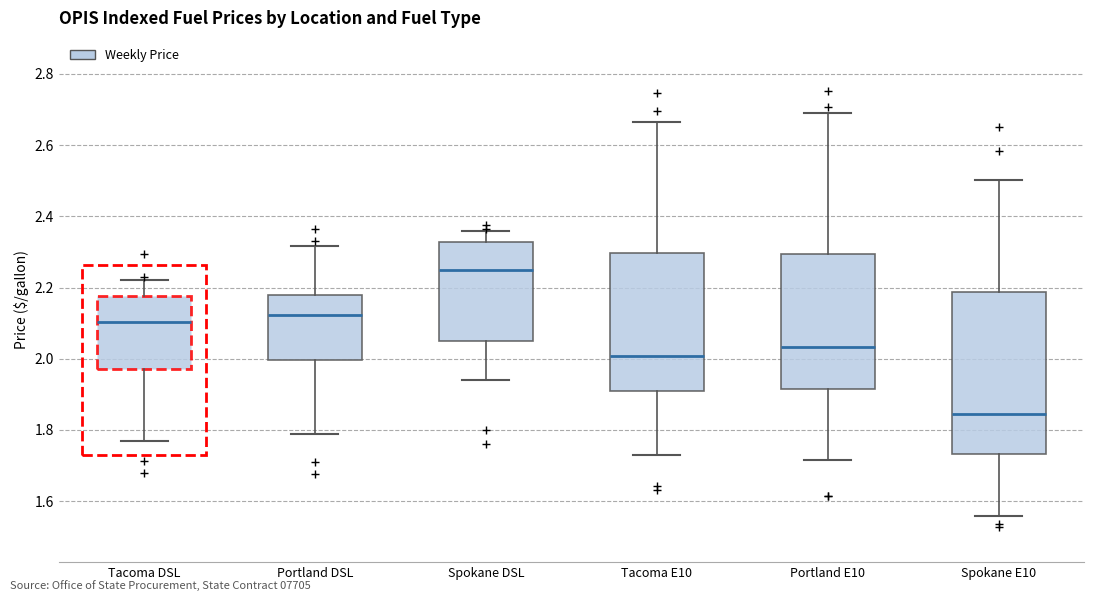

Where does the upper whisker of the box for Spokane DSL end on the y-axis? The values are not printed on the chart, so give them approximately, as read against the axis.

2.36